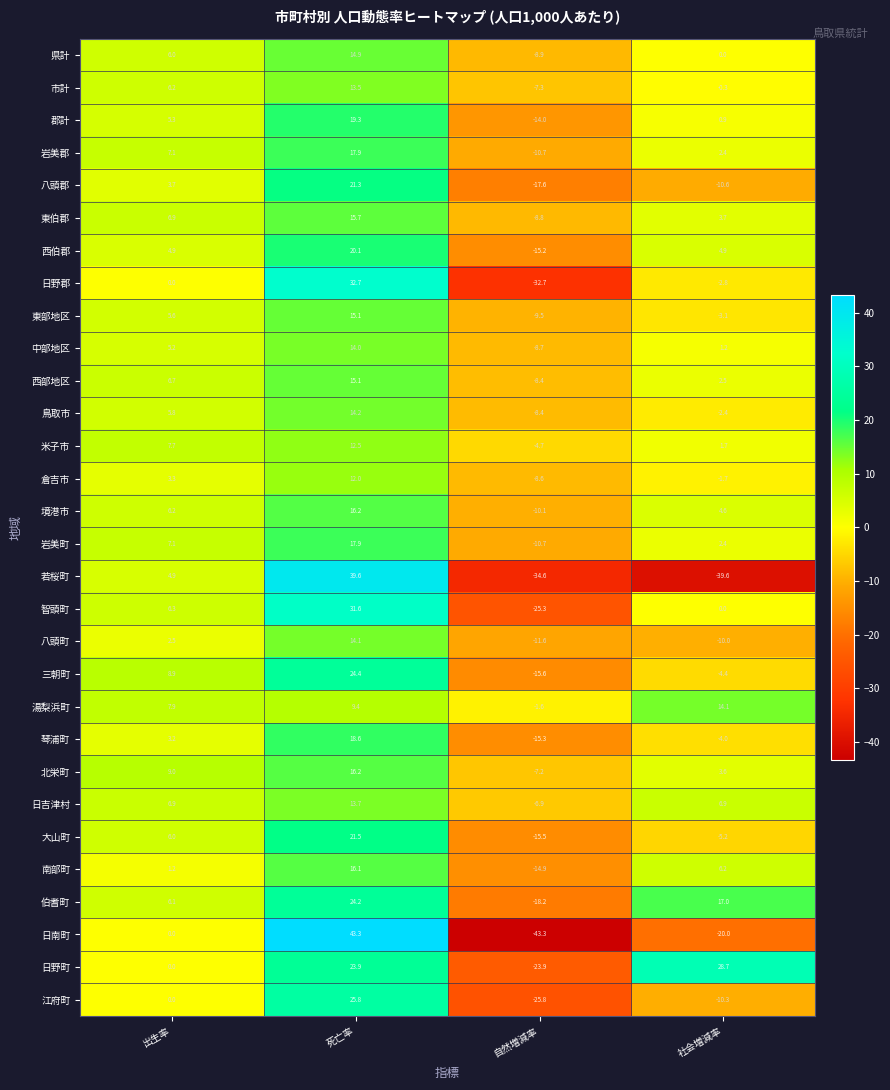

How many positive values does the 伯耆町 series have?

3